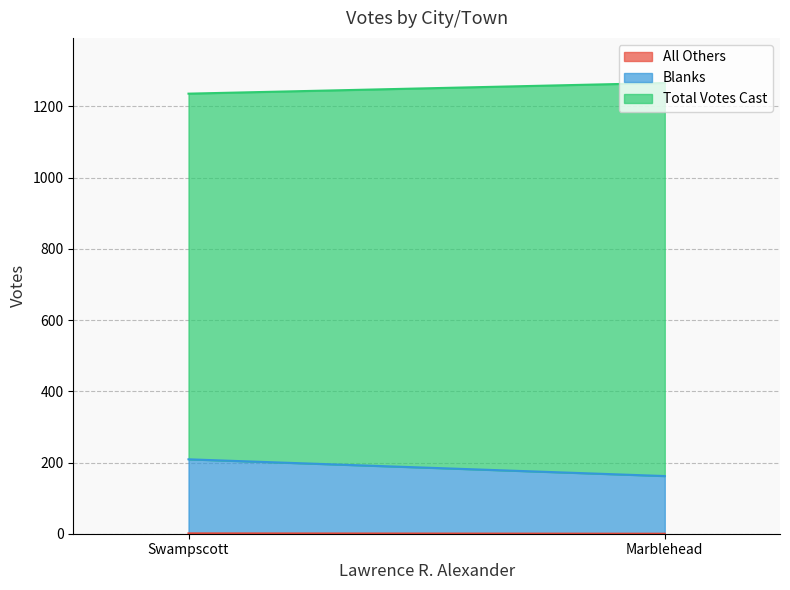

At which category is the sum across all series the highest?

Marblehead